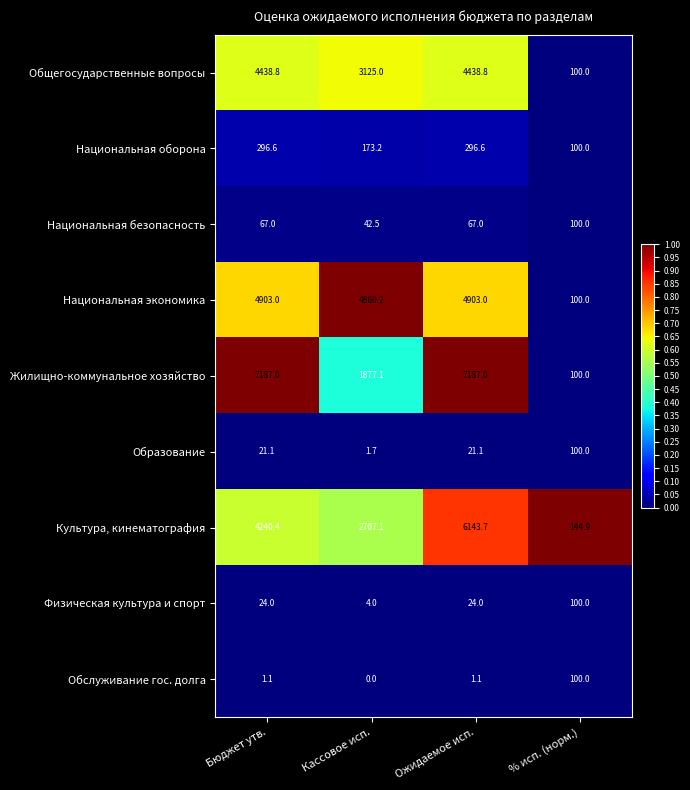

Is the value of Национальная экономика at Кассовое исп. greater than the value of Культура, кинематография at Ожидаемое исп.?

No